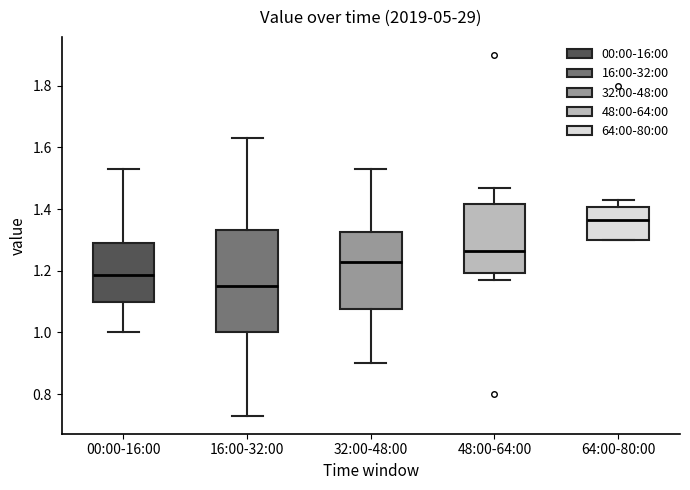

Which box is the tallest, from its lower edge to its upper edge?

16:00-32:00